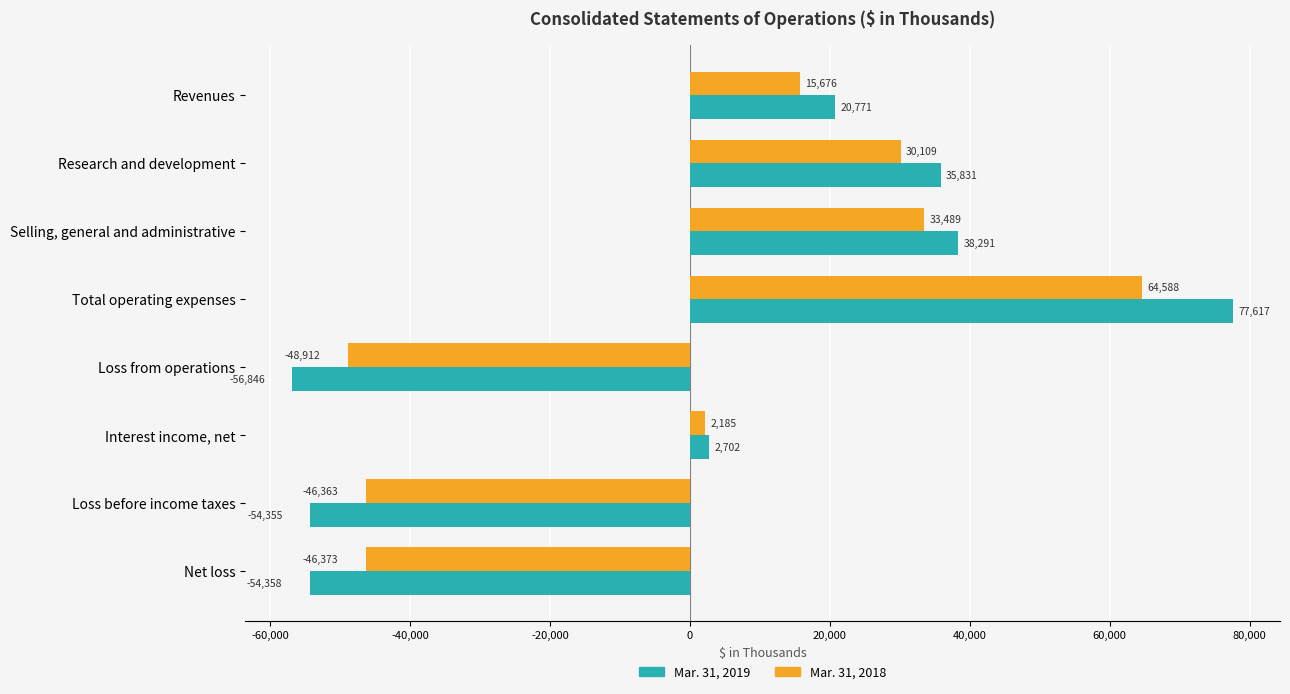

What value does the Mar. 31, 2018 series have at Revenues, to the nearest 50?

15700